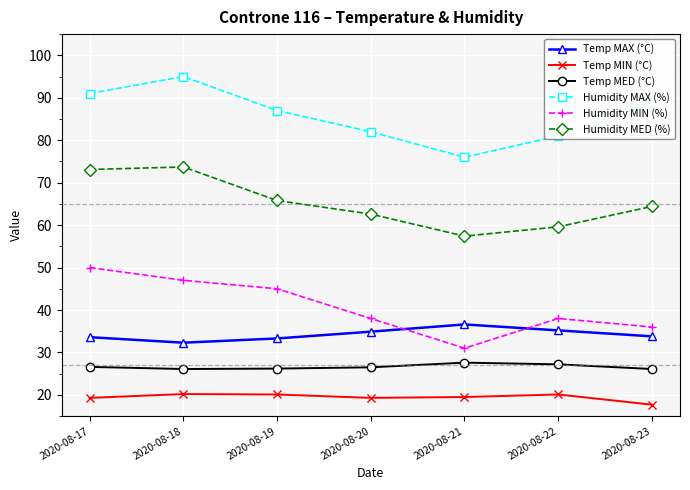

How many categories are shown in the chart?

7